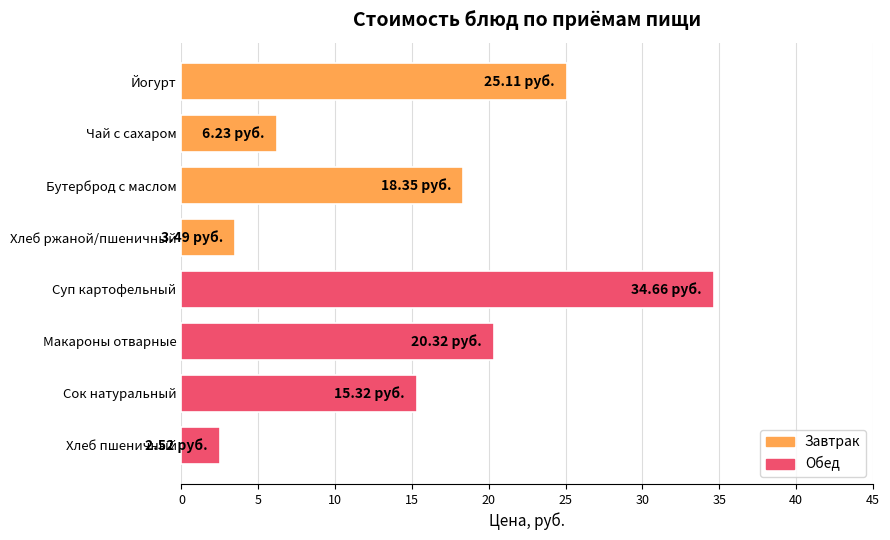

Rank the categories by value from highest to lowest.

Суп картофельный, Йогурт, Макароны отварные, Бутерброд с маслом, Сок натуральный, Чай с сахаром, Хлеб ржаной/пшеничный, Хлеб пшеничный